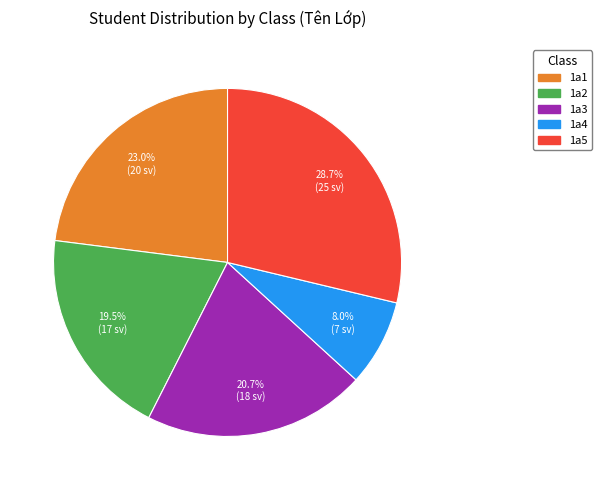

What is the largest slice in the pie chart?

1a5